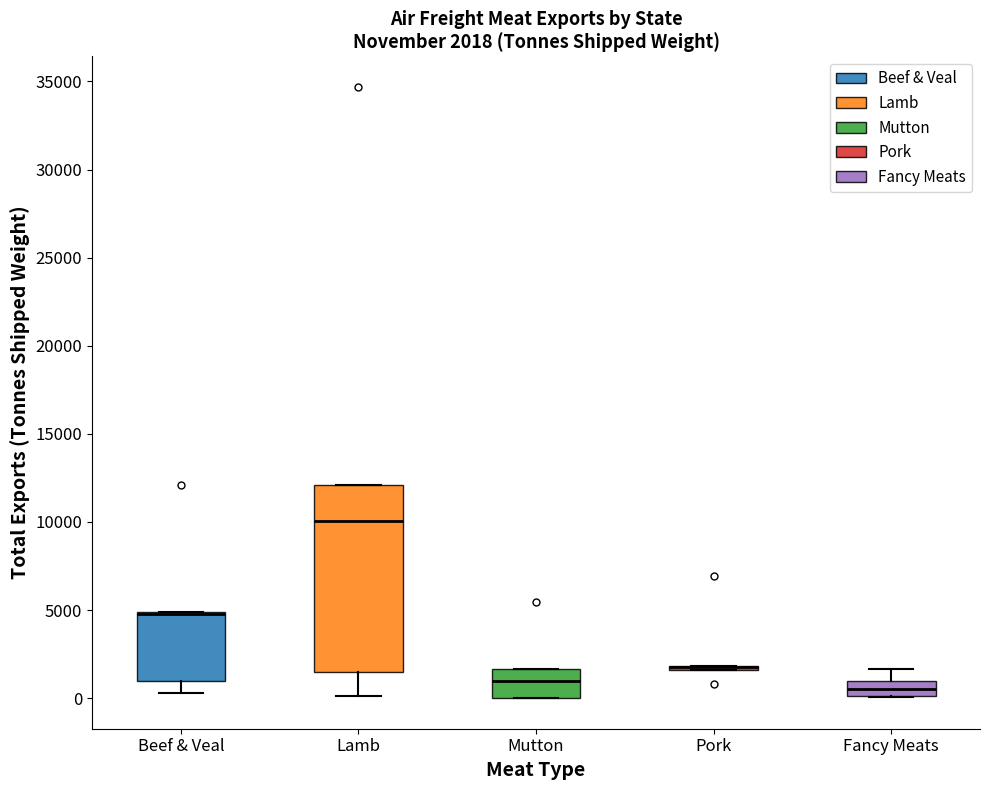

Comparing the boxes themselves (not the whiskers), which one is the tallest?

Lamb